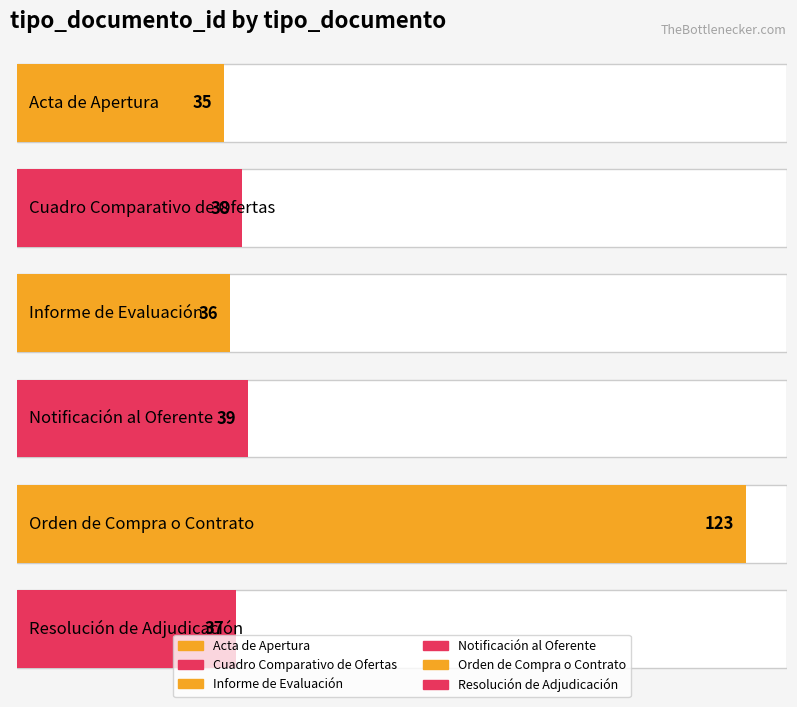

Reading left to right, transcribe all the data shown in this chart.

35	38	36	39	123	37